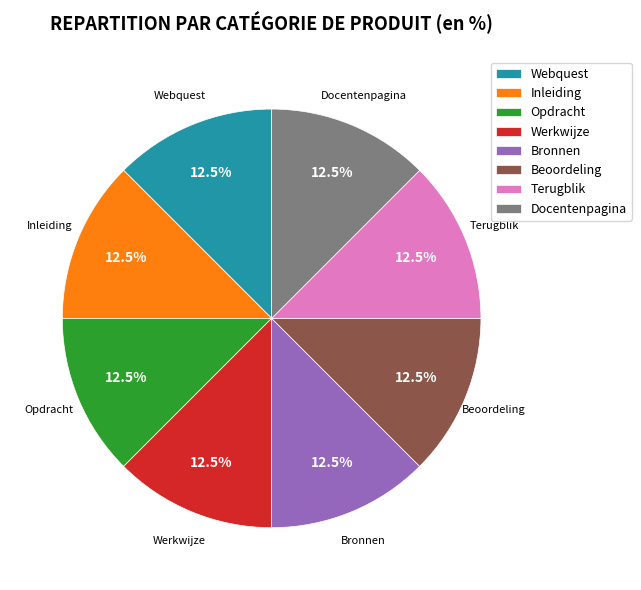

What is the ratio of the value at Bronnen to the value at Opdracht?

1.0